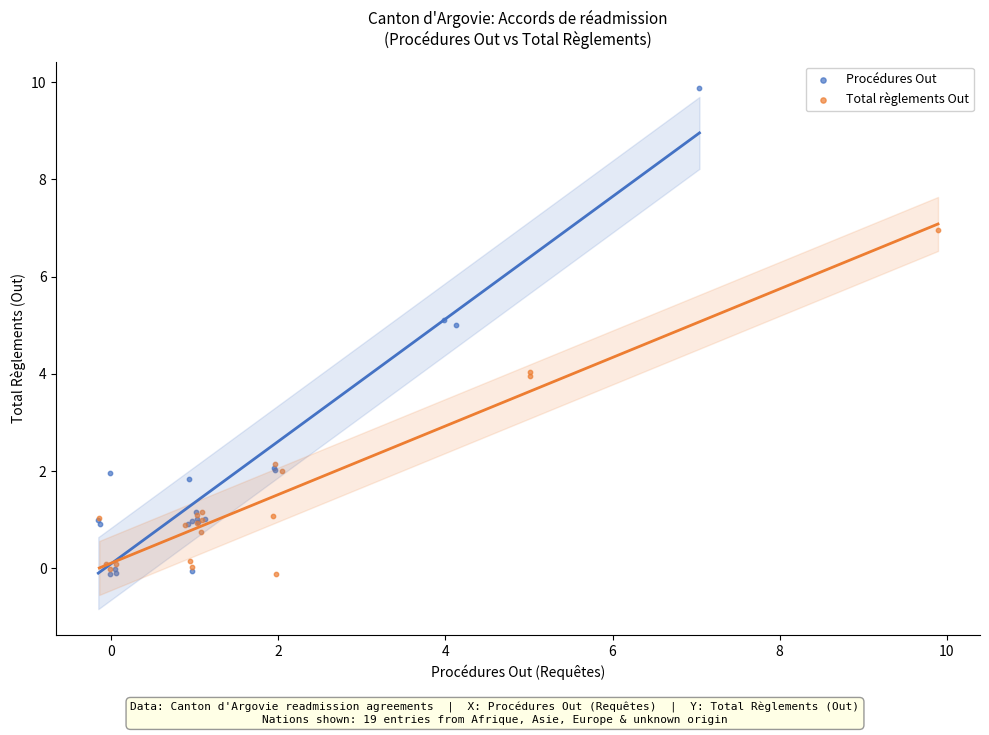

Which series has the largest Y range (max minus min)?

Procédures Out